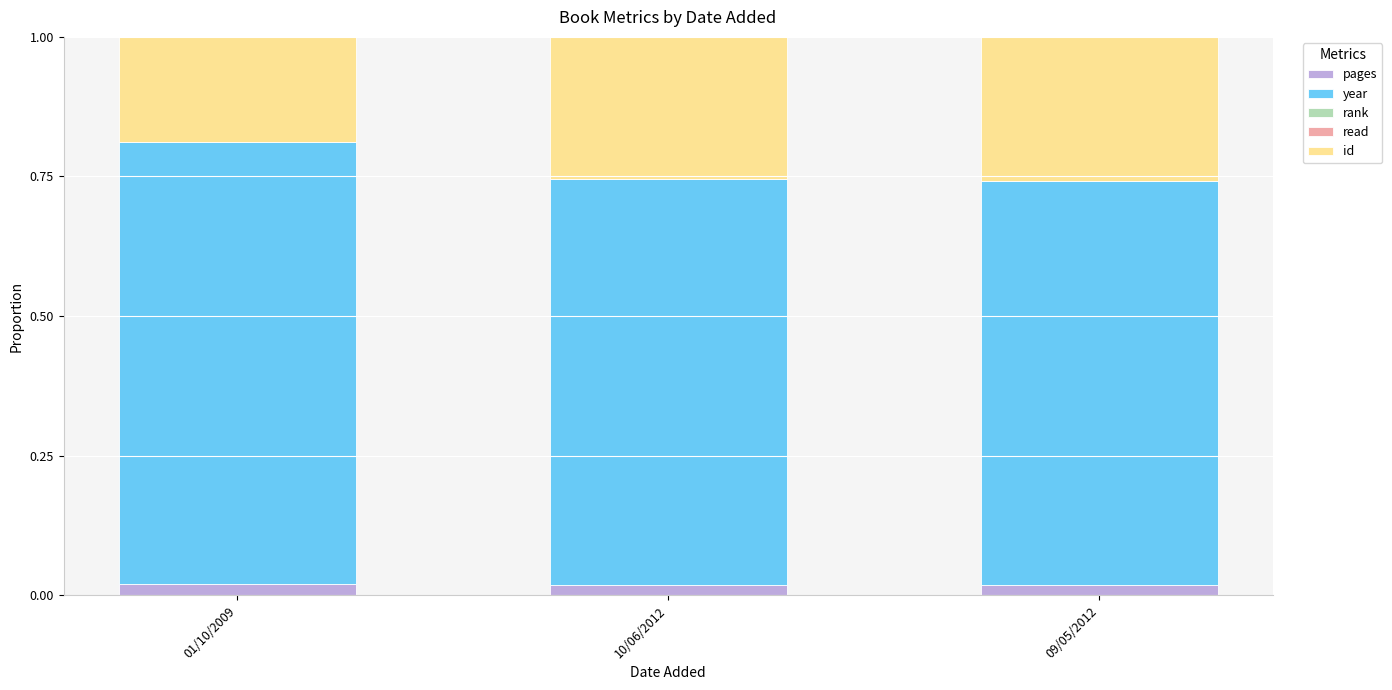

How many categories are shown in the chart?

3